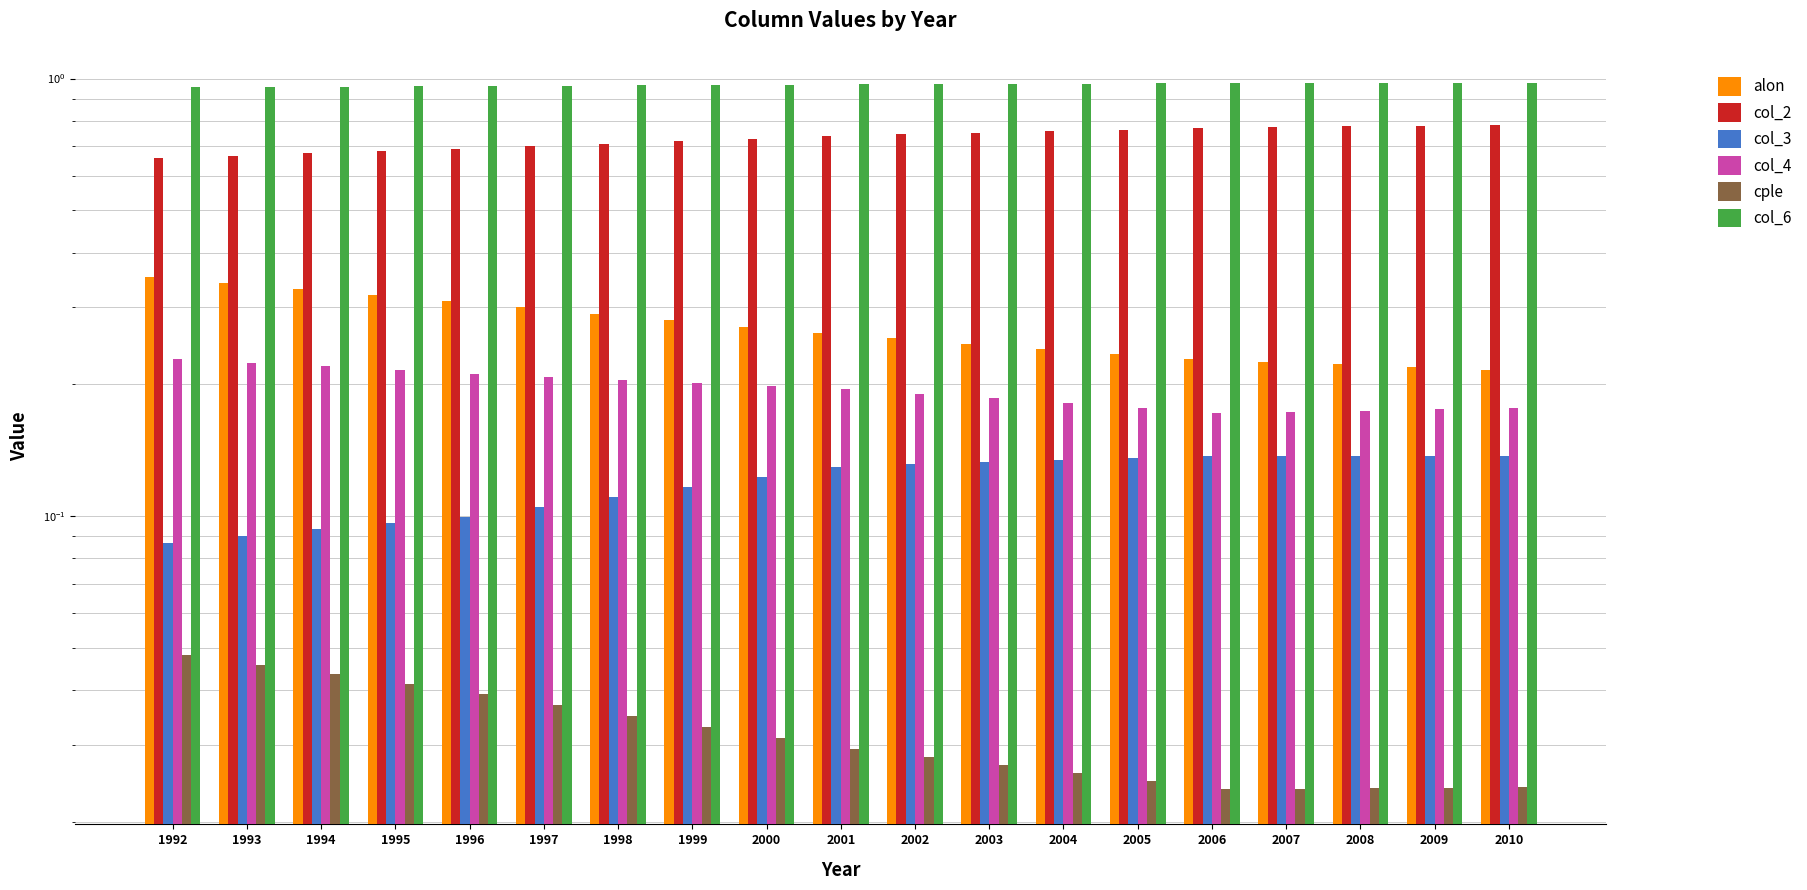

Does the chart contain any negative values?

No